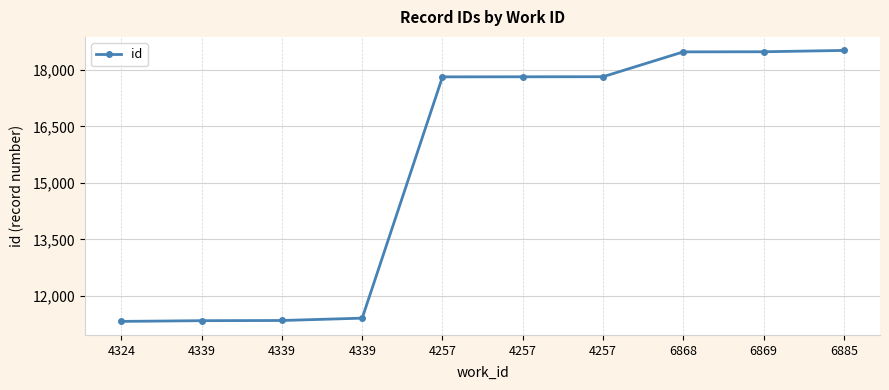

How many categories are shown in the chart?

10